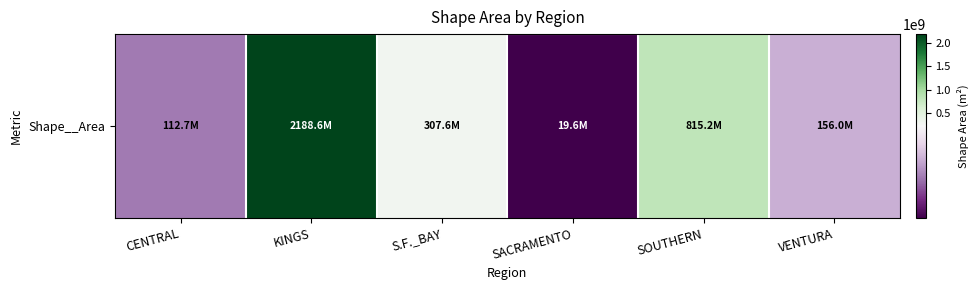

What is the difference between the maximum and second lowest values?

2075877821.0